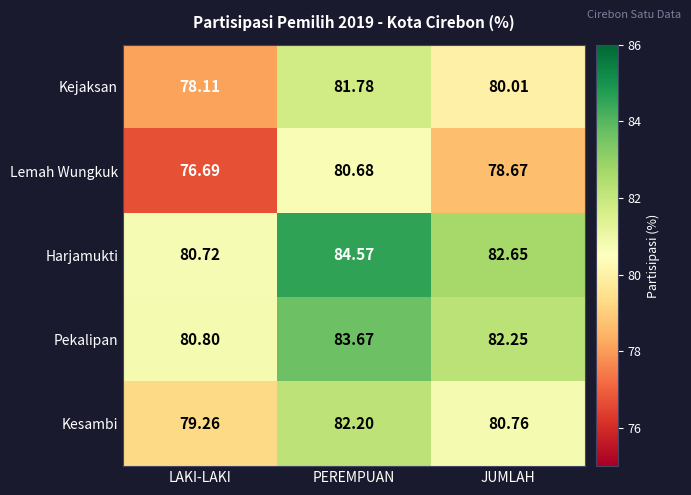

Is the value of Harjamukti at LAKI-LAKI greater than the value of Kejaksan at LAKI-LAKI?

Yes